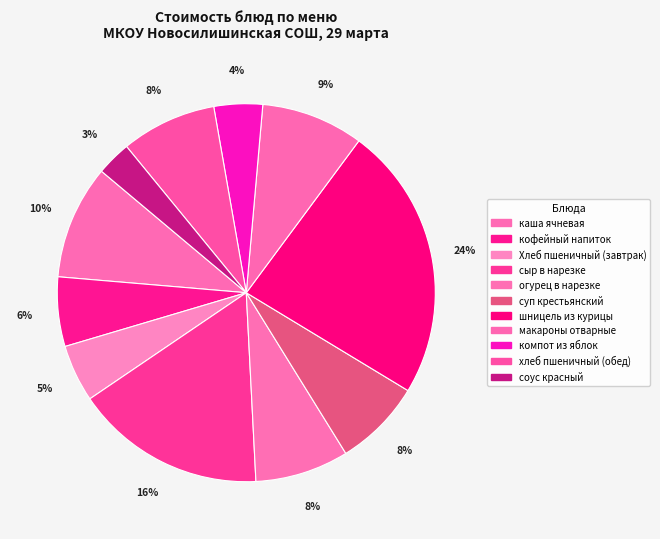

To the nearest percent, what portion does сыр в нарезке represent?

16%